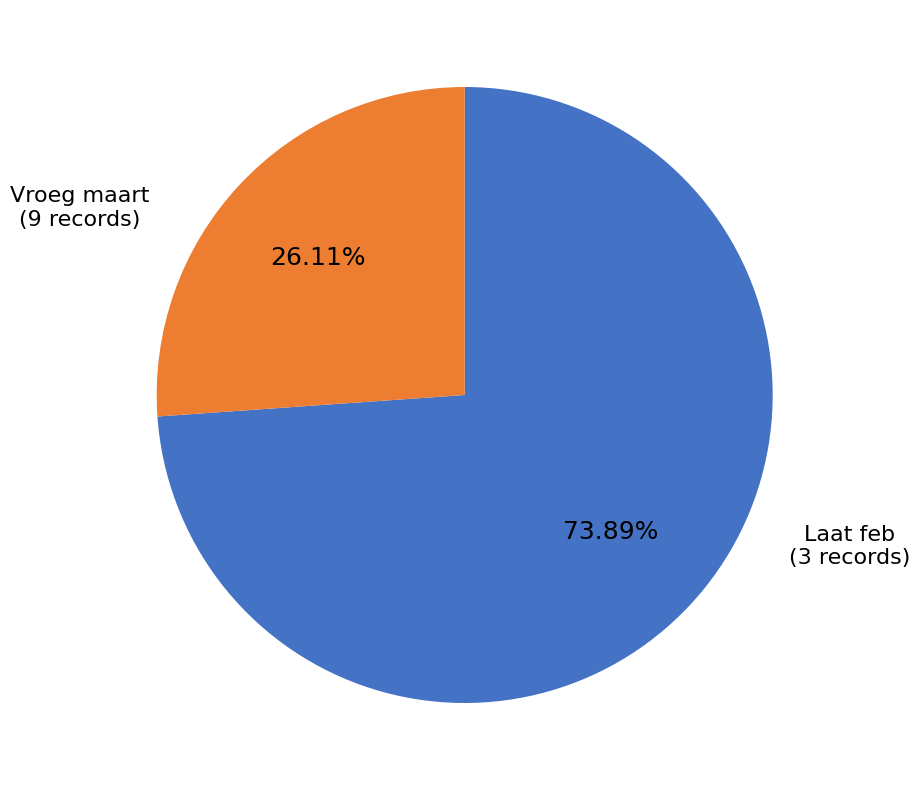

Does any single category account for the majority?

Yes